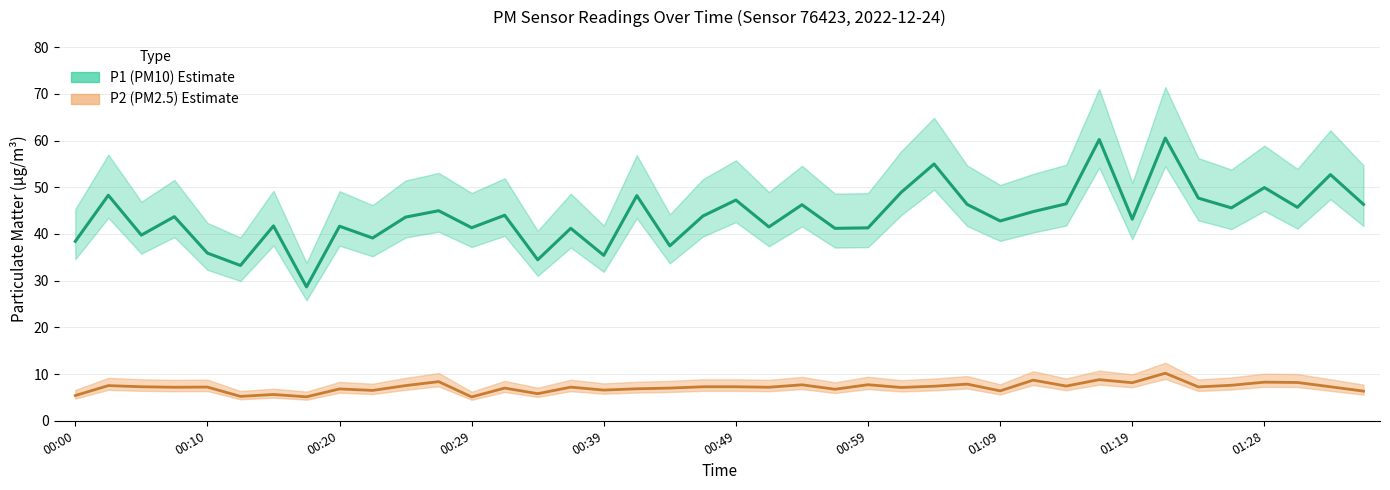

What is the difference between the highest and lowest values at 01:14?

39.0